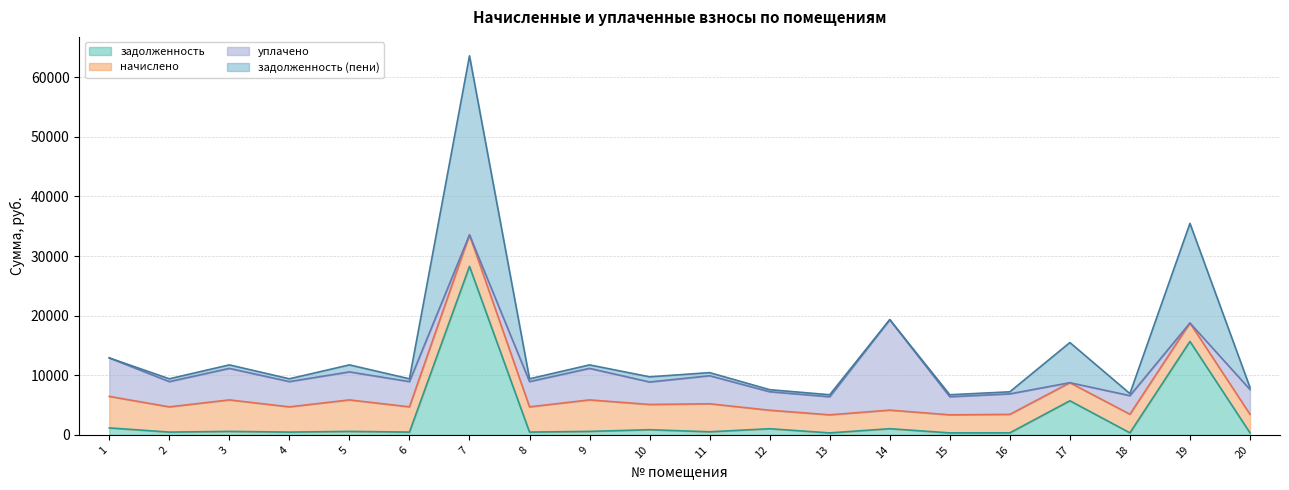

Does the chart display data point markers on the line(s)?

No